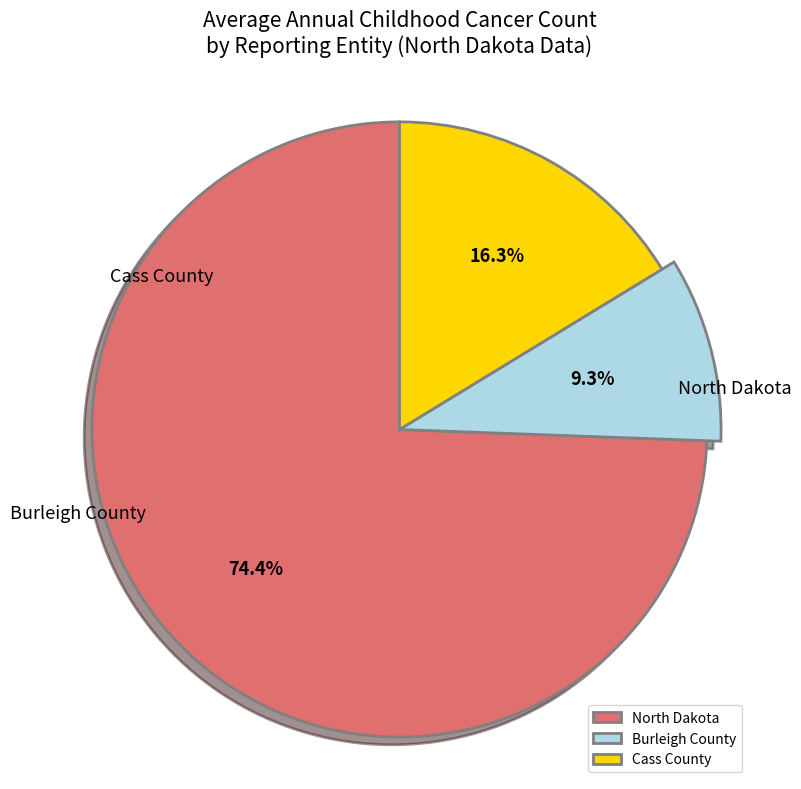

Rank the categories by value from lowest to highest.

Burleigh County, Cass County, North Dakota